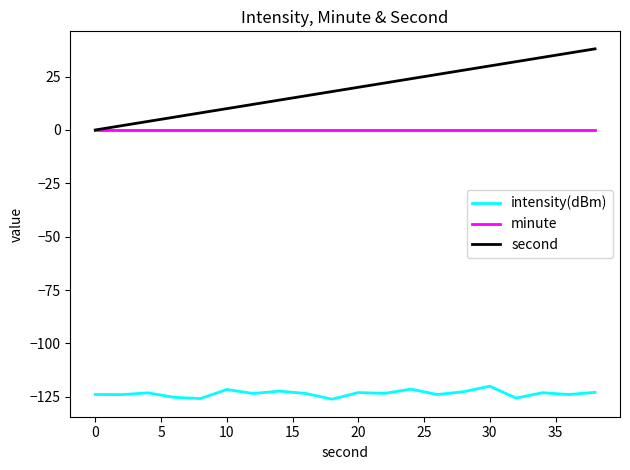

List the series in order of their peak value, highest first.

second, minute, intensity(dBm)